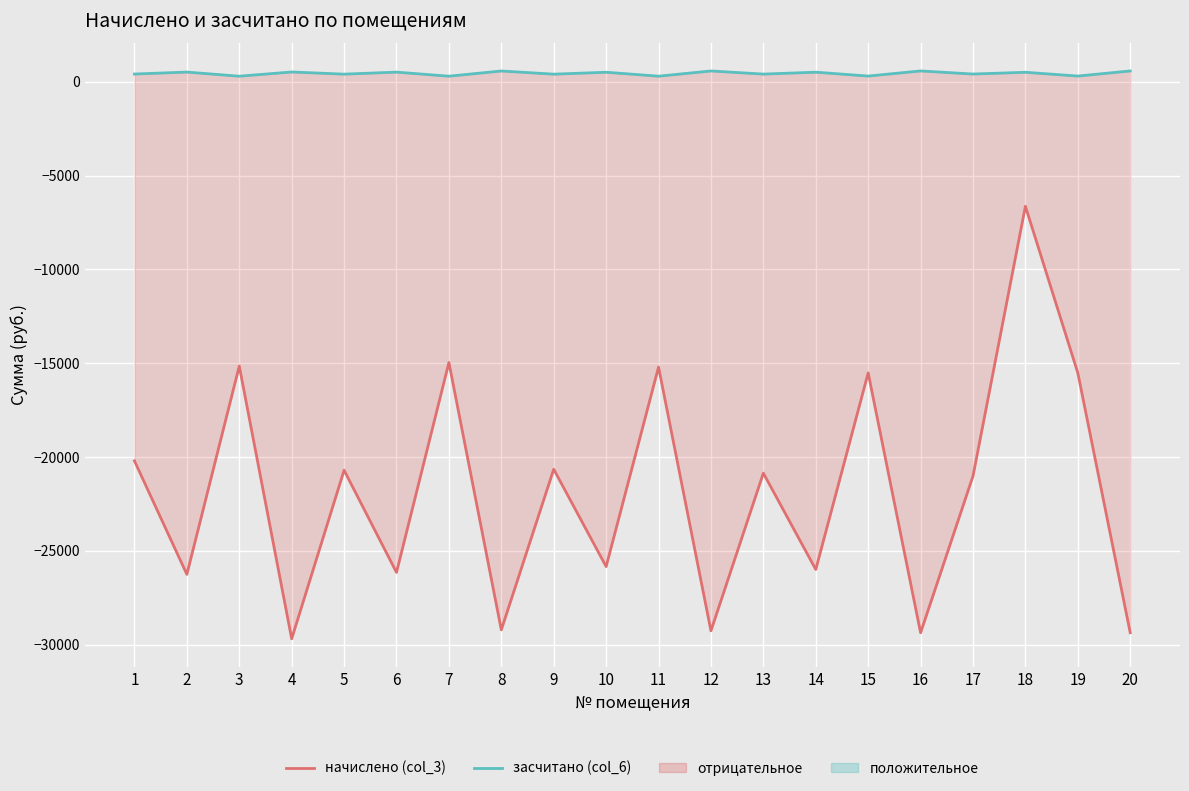

What is the value of the начислено (col_3) point at the 6th from the left?

-26155.7